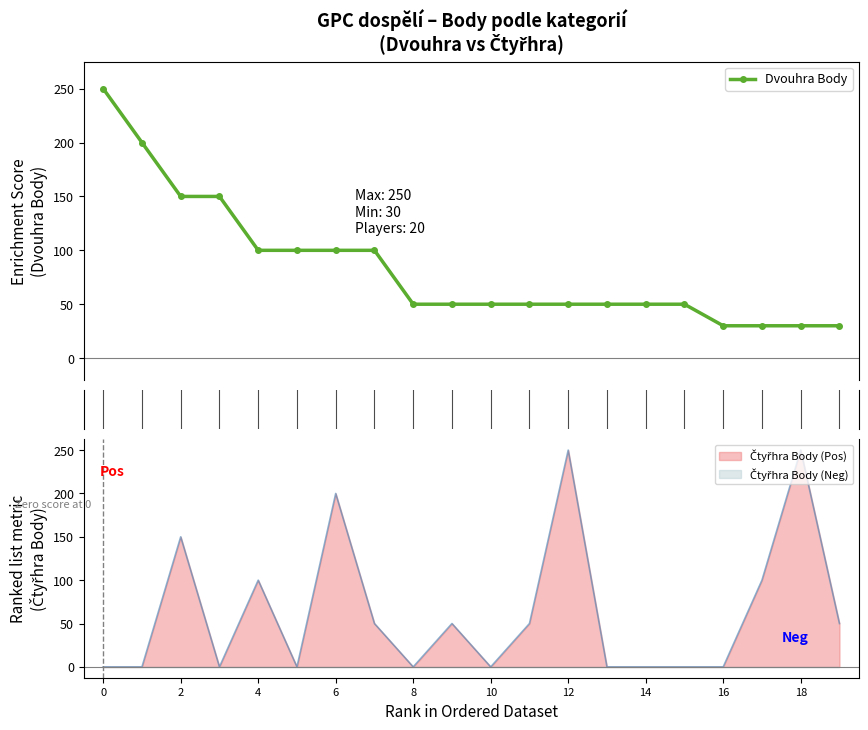

What is the value of the Dvouhra Body point at the 8th from the left?

100